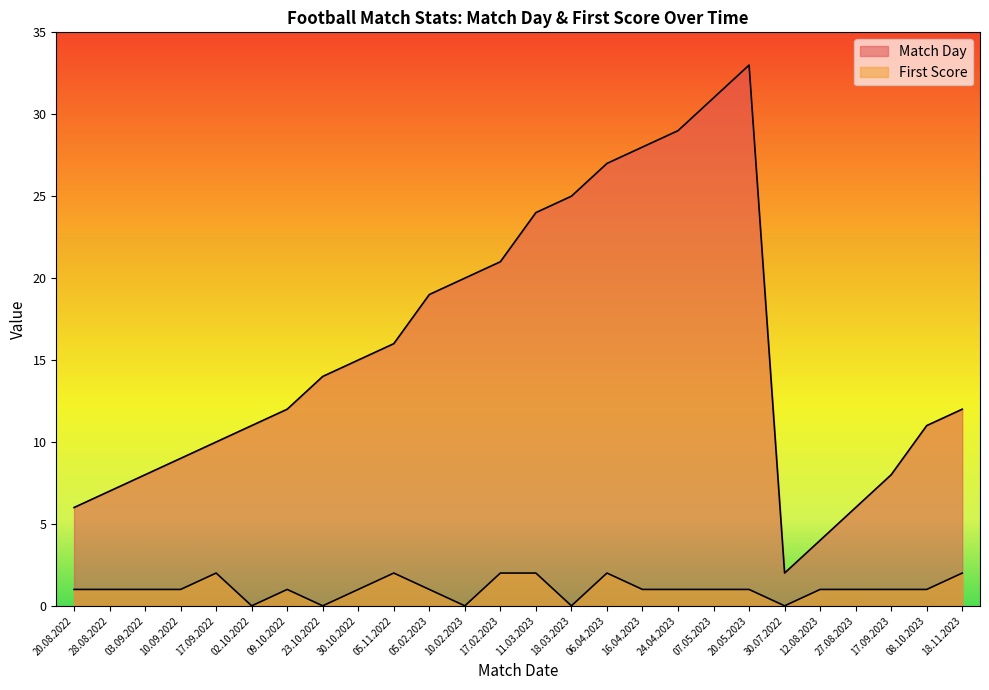

How many lines are shown in the chart?

2